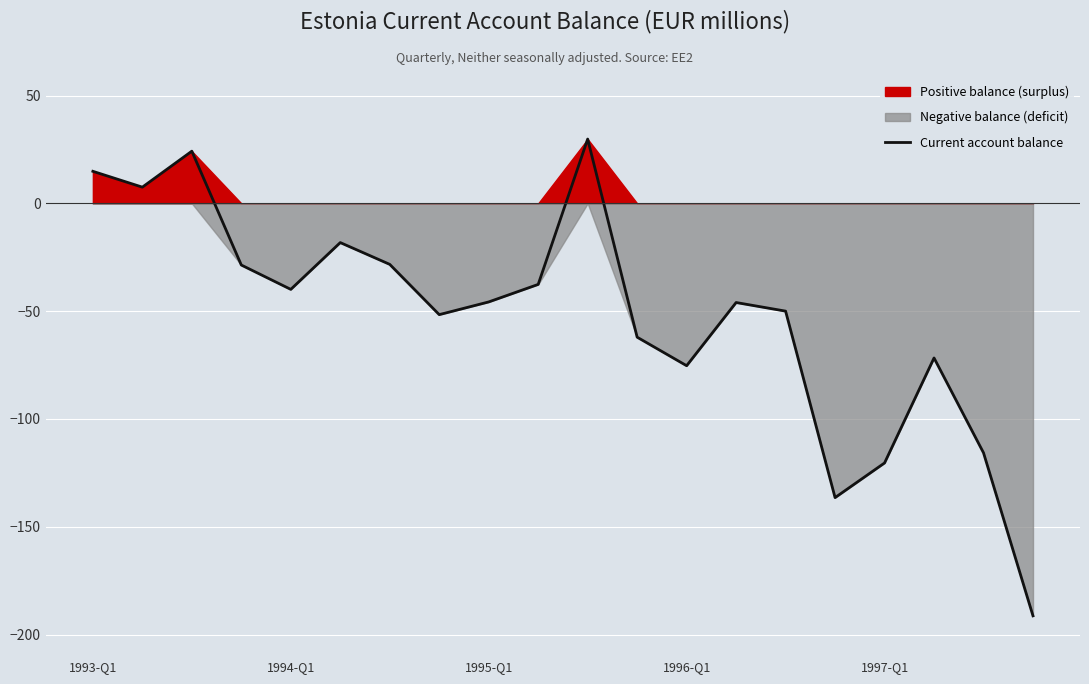

What is the highest value of the Current account balance series?

29.8